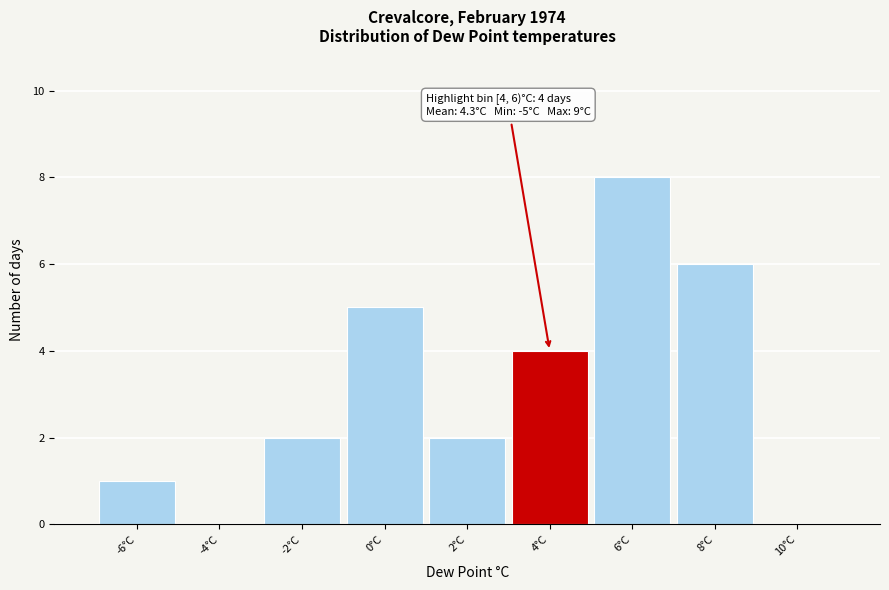

Reading left to right, extract all data points from this chart.

-6°C=1	-4°C=0	-2°C=2	0°C=5	2°C=2	4°C=4	6°C=8	8°C=6	10°C=0